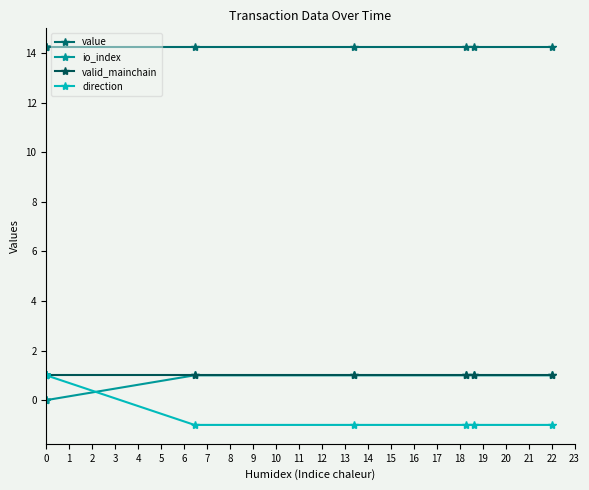

Between 9 and 5, which is larger?

9